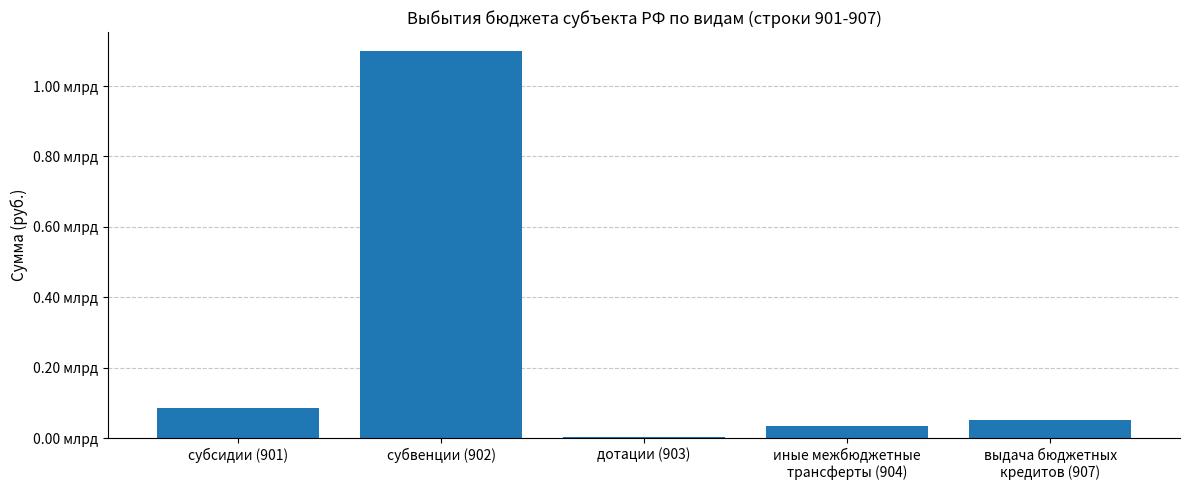

True or false: the data shows 50000000.0 at выдача бюджетных
кредитов (907).

True